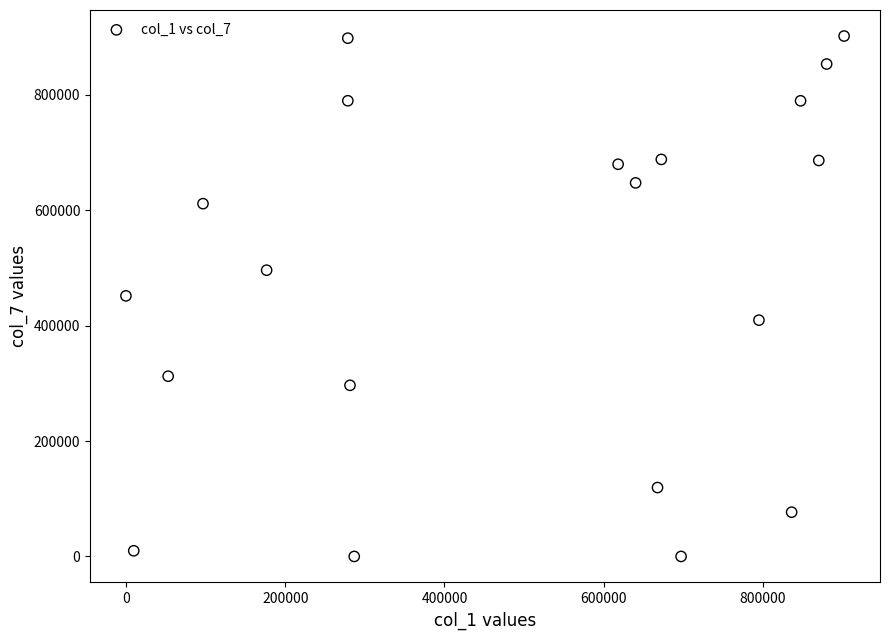

What is the range of X values (max minus min)?

901876